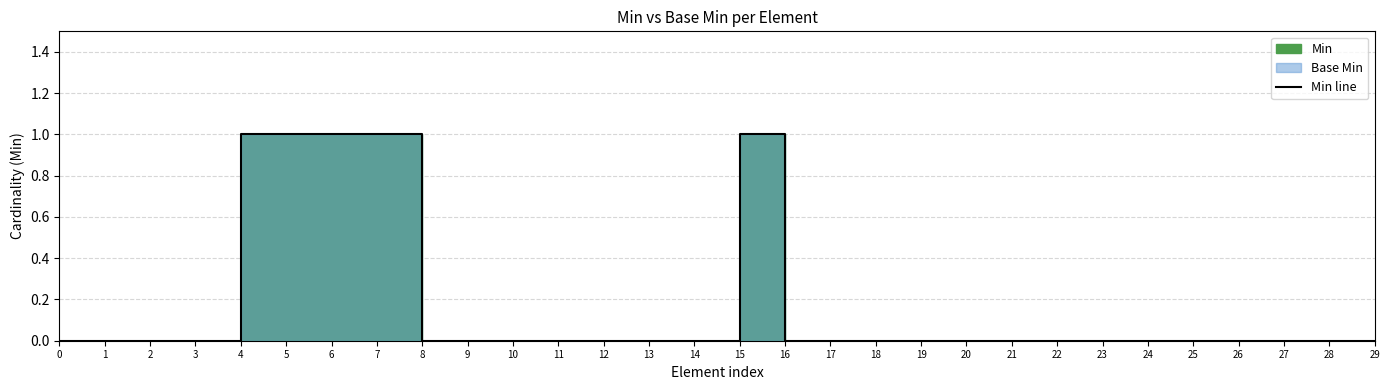

The value at 16 is 0. True or false?

True